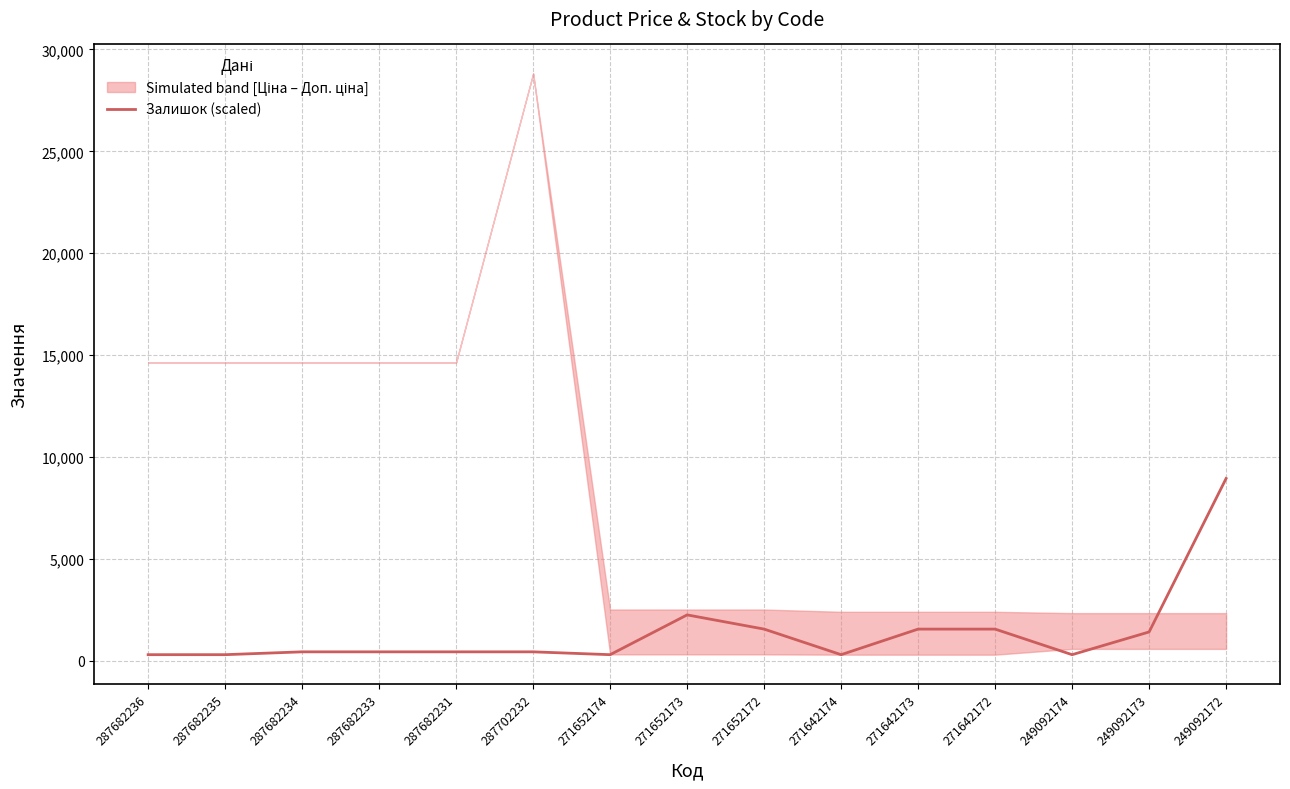

The chart shows a value of 3832.5 at 271652173. True or false?

False